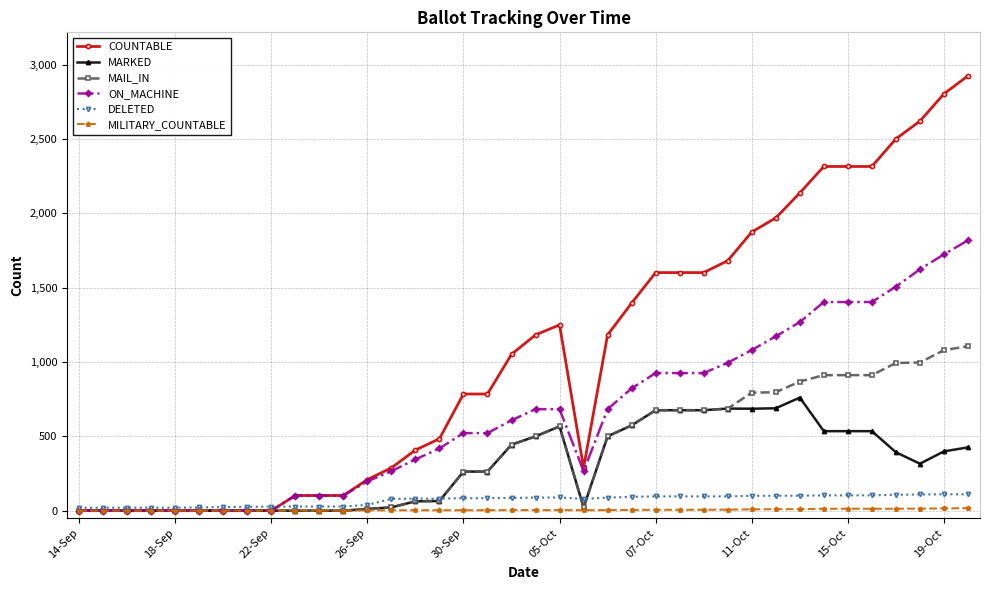

Which series has the widest spread of values?

COUNTABLE